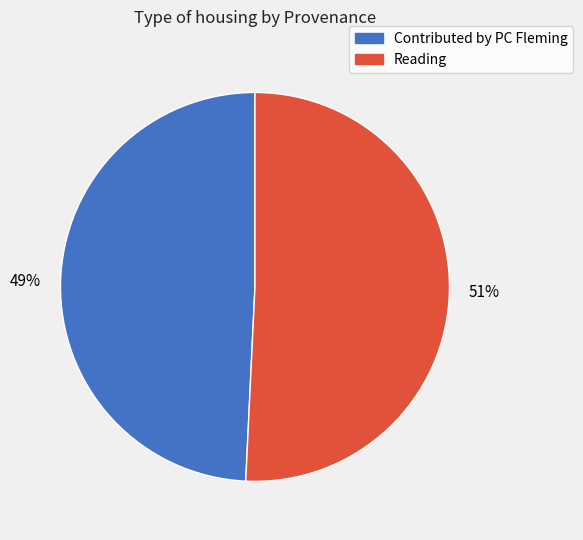

How many segments does this pie chart have?

2